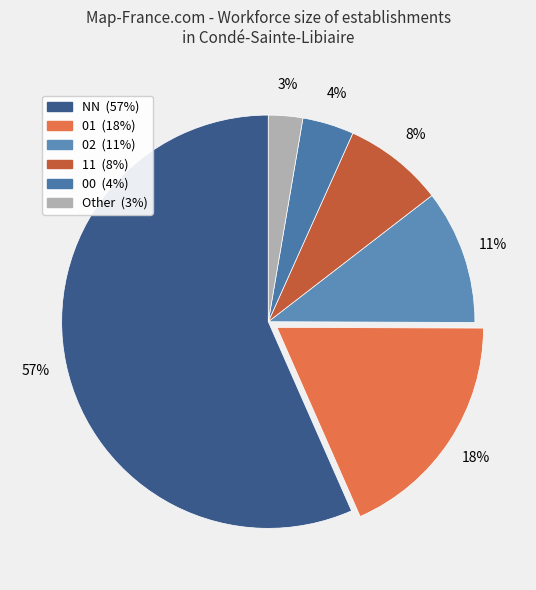

Count the number of slices in the pie.

6